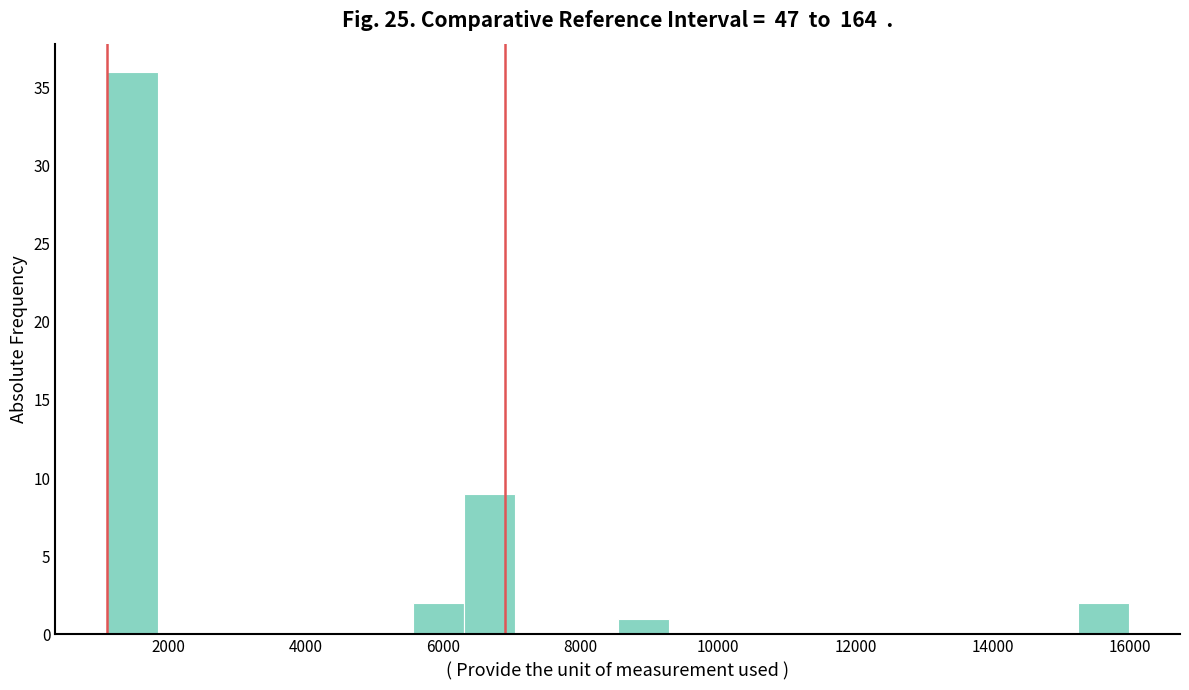

Around what value on the x-axis is the tallest bar? Give the approximate position of its centre, as read against the axis.

1400